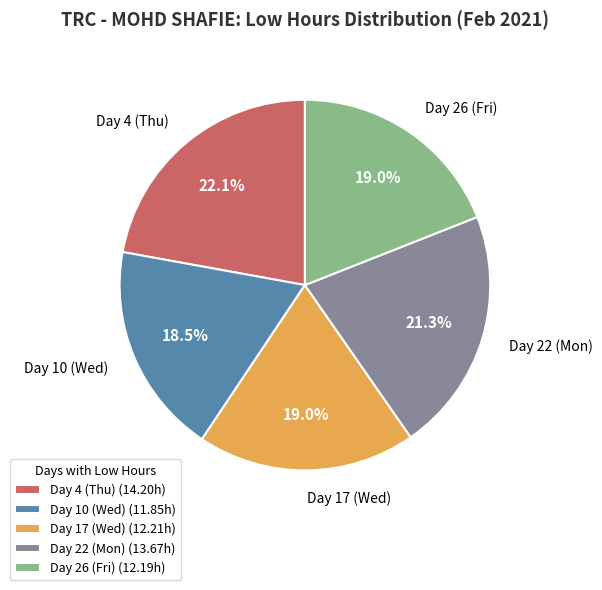

To the nearest percent, what is the combined percentage of Day 22 (Mon) and Day 4 (Thu)?

43%